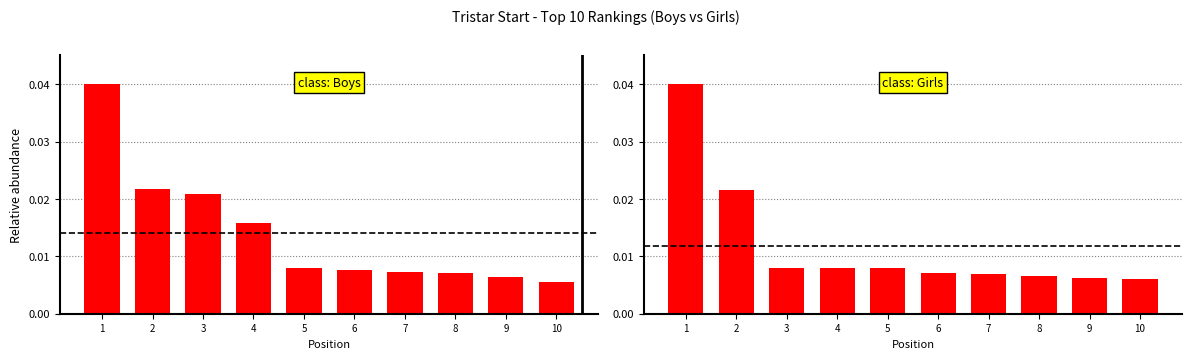

At 5, list the series in order from largest to smallest.

Girls Points, Boys Points